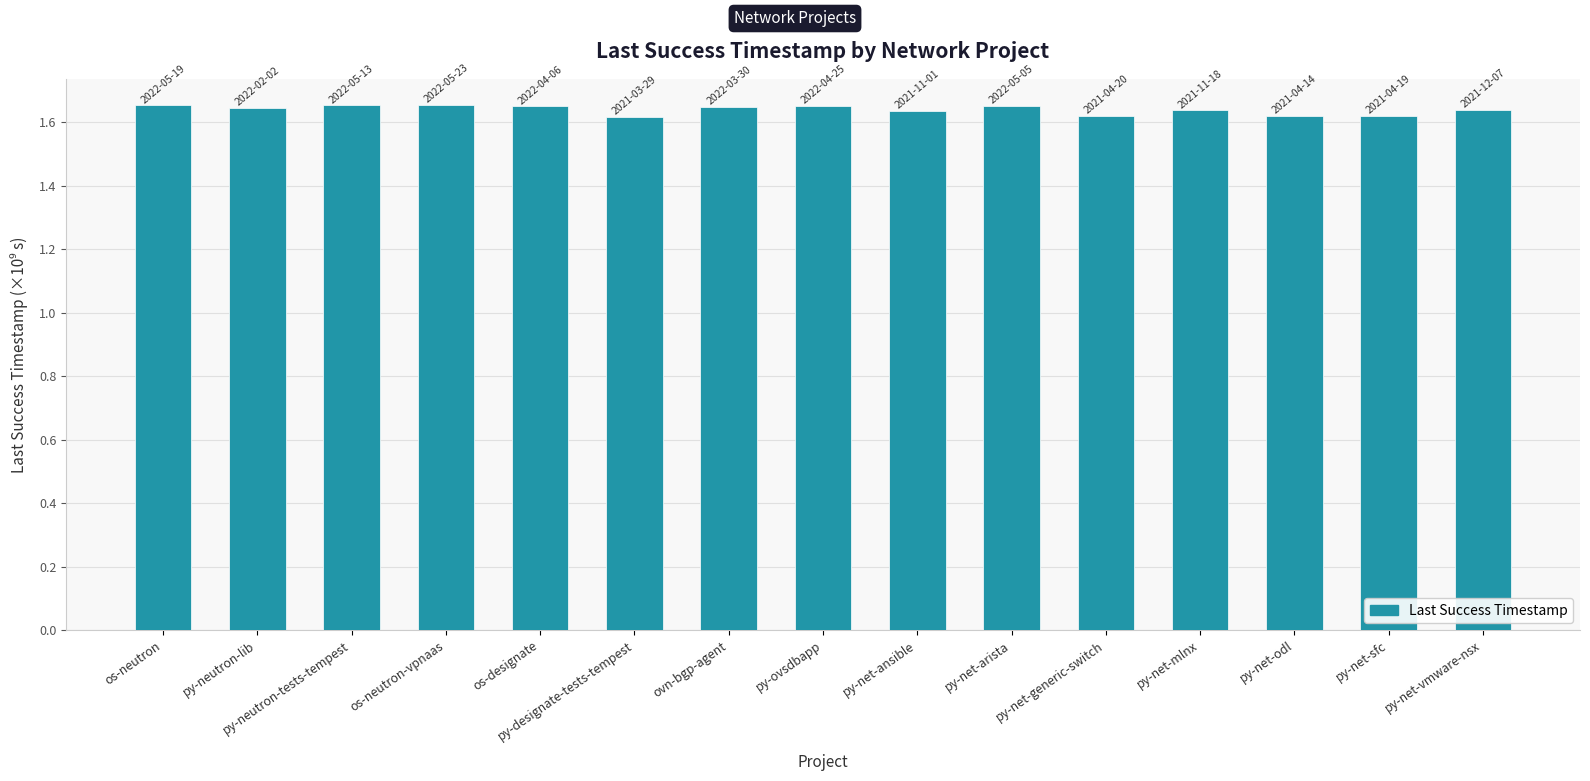

What position from the left is os-designate?

5